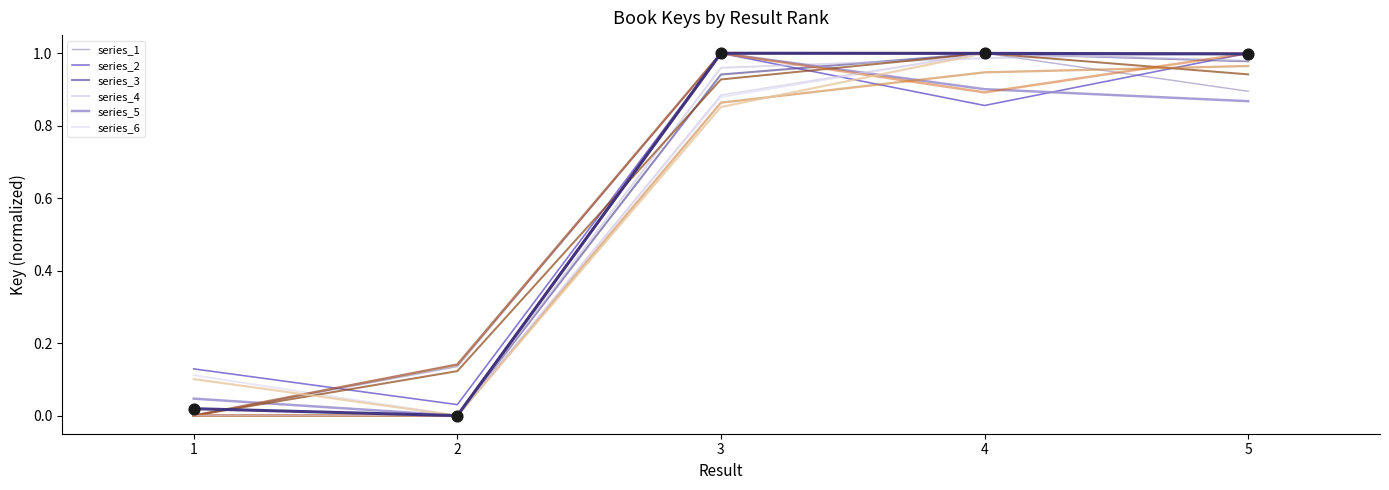

How many lines are shown in the chart?

13